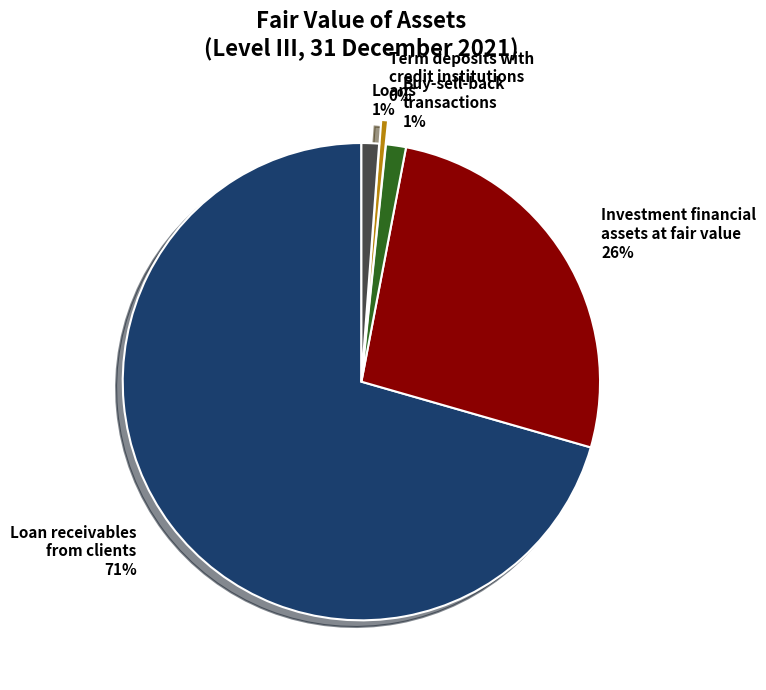

Which has a higher value, Buy-sell-back transactions 1% or Term deposits with credit institutions 0%?

Buy-sell-back transactions 1%